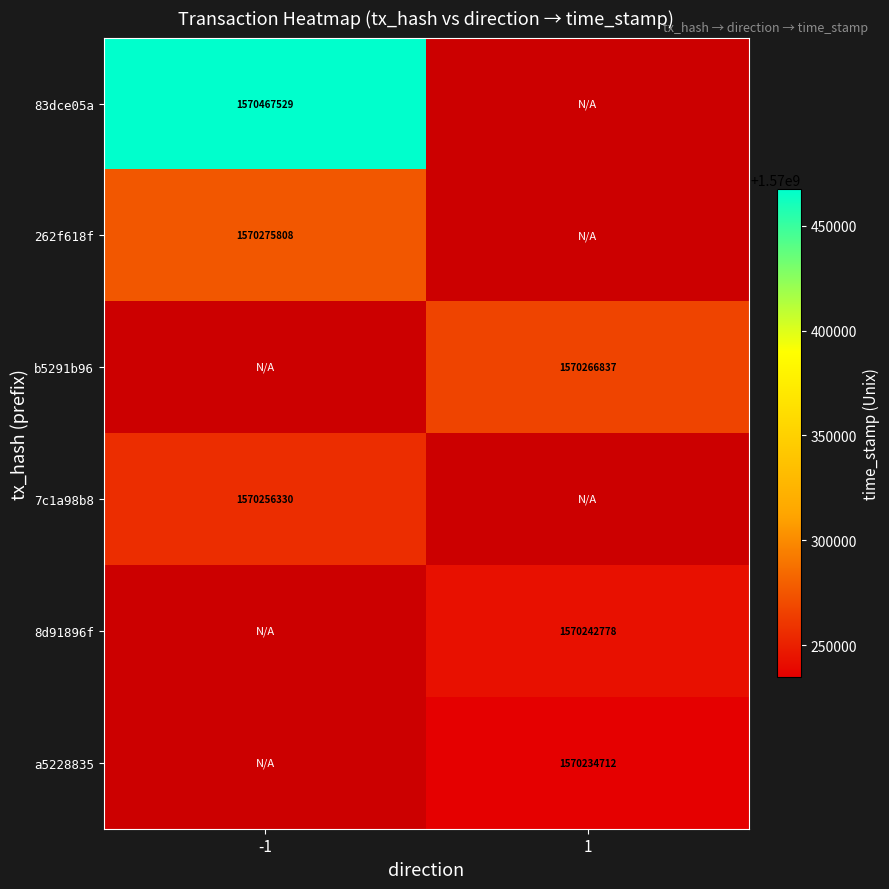

At how many categories does at least one series exceed 1570441723?

1